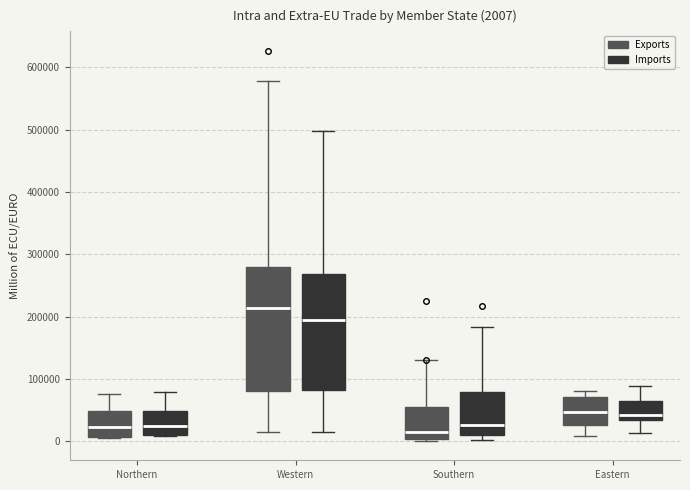

Which box is the tallest, from its lower edge to its upper edge?

Western (Exports)